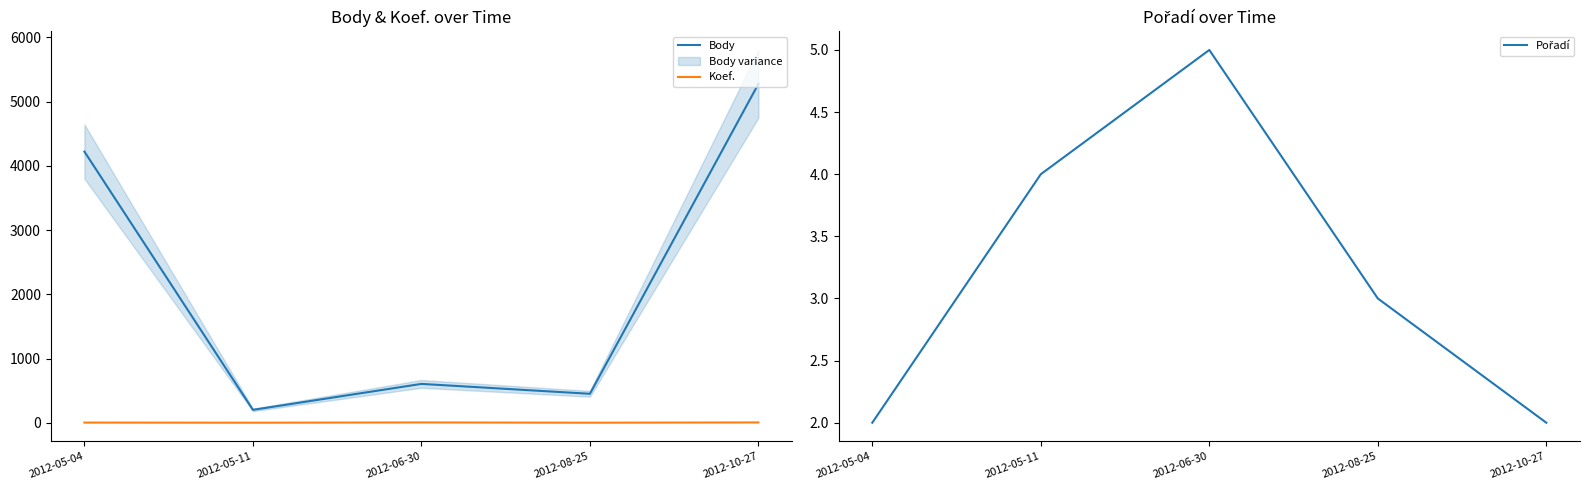

True or false: Body has more than 0 points higher than both neighbors.

True